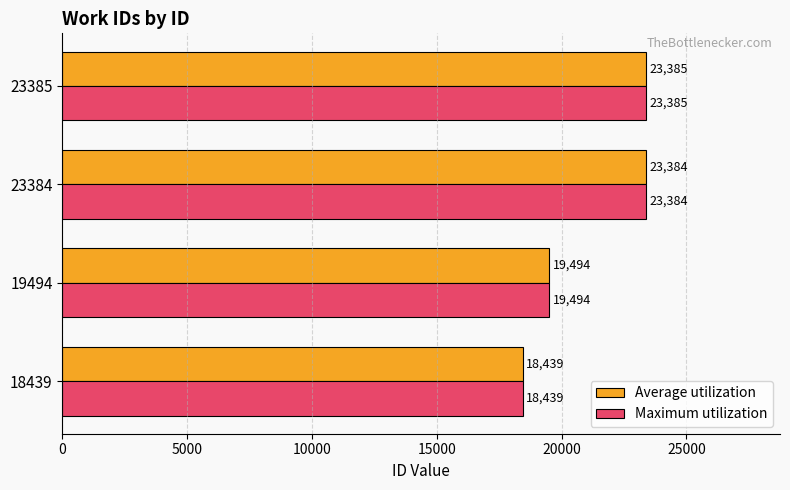

What is the difference between the maximum and minimum values in the Average utilization series?

4946